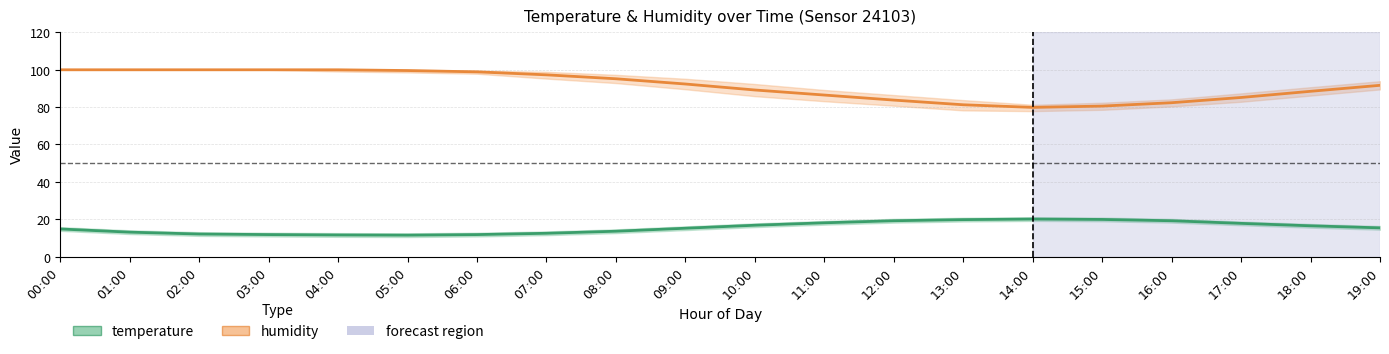

At which category does the chart reach its peak across all series?

00:00